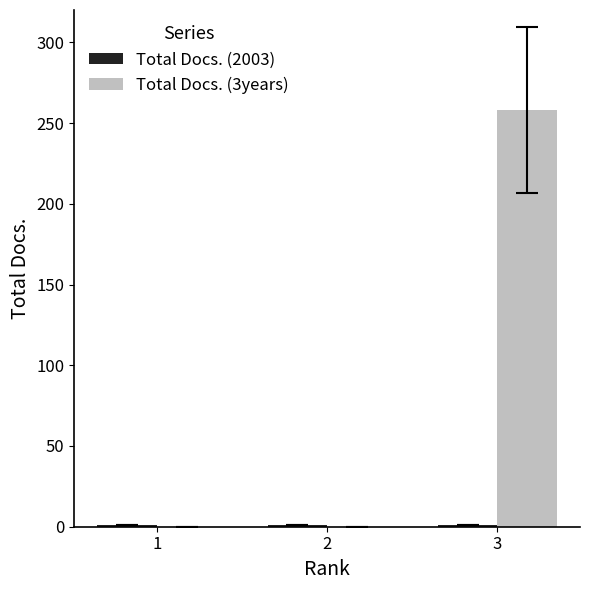

Which series has the largest total across all categories?

Total Docs. (3years)